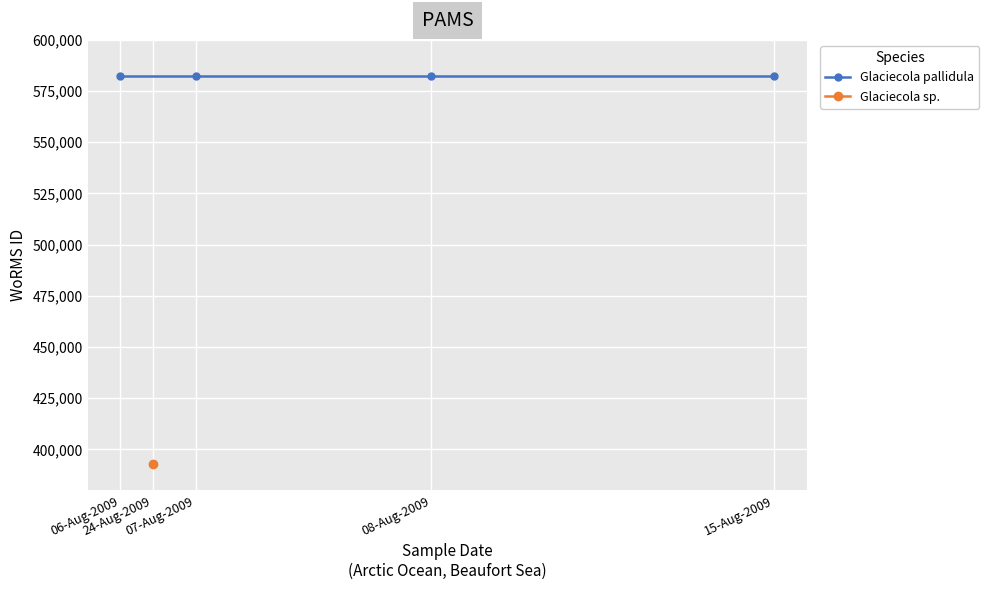

Which series has the largest total across all categories?

Glaciecola pallidula